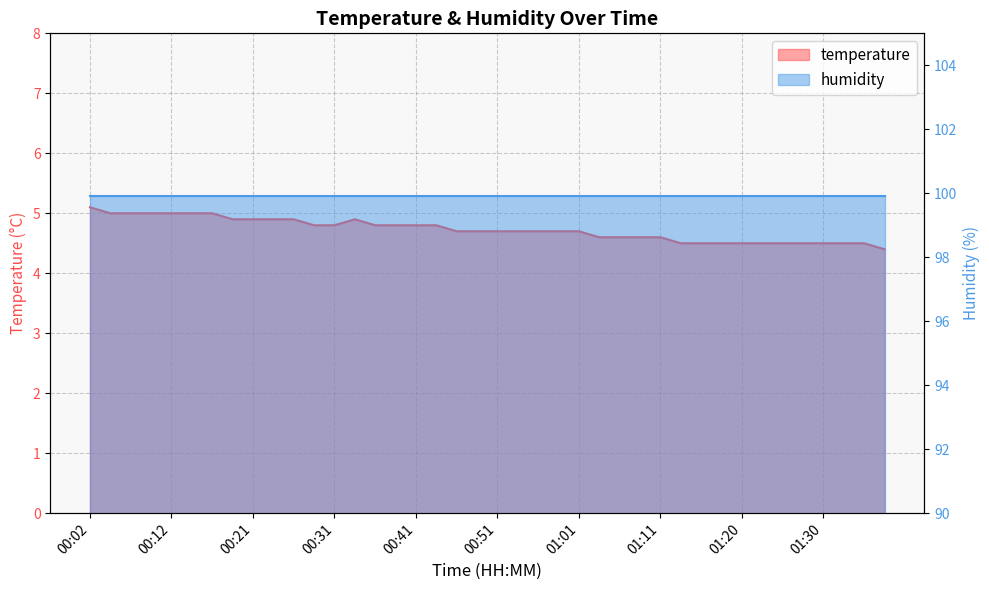

Rank the categories by value from highest to lowest.

00:02, 00:04, 00:07, 00:09, 00:12, 00:14, 00:16, 00:19, 00:21, 00:24, 00:26, 00:34, 00:29, 00:31, 00:36, 00:39, 00:41, 00:44, 00:46, 00:49, 00:51, 00:53, 00:56, 00:58, 01:01, 01:03, 01:06, 01:08, 01:11, 01:13, 01:16, 01:18, 01:20, 01:23, 01:25, 01:28, 01:30, 01:33, 01:35, 01:38